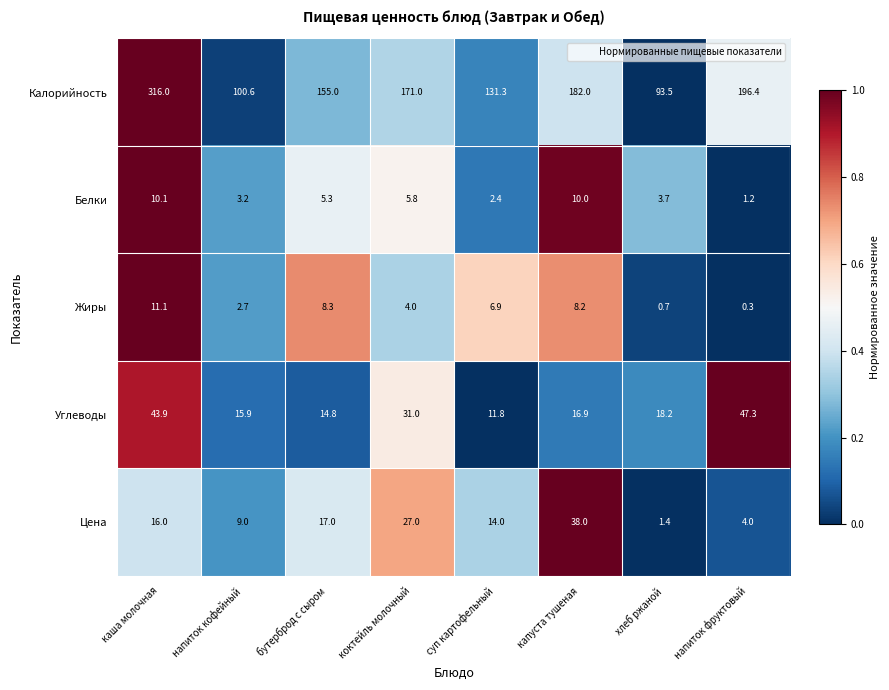

What is the spread (max minus min) of values at каша молочная?

305.9